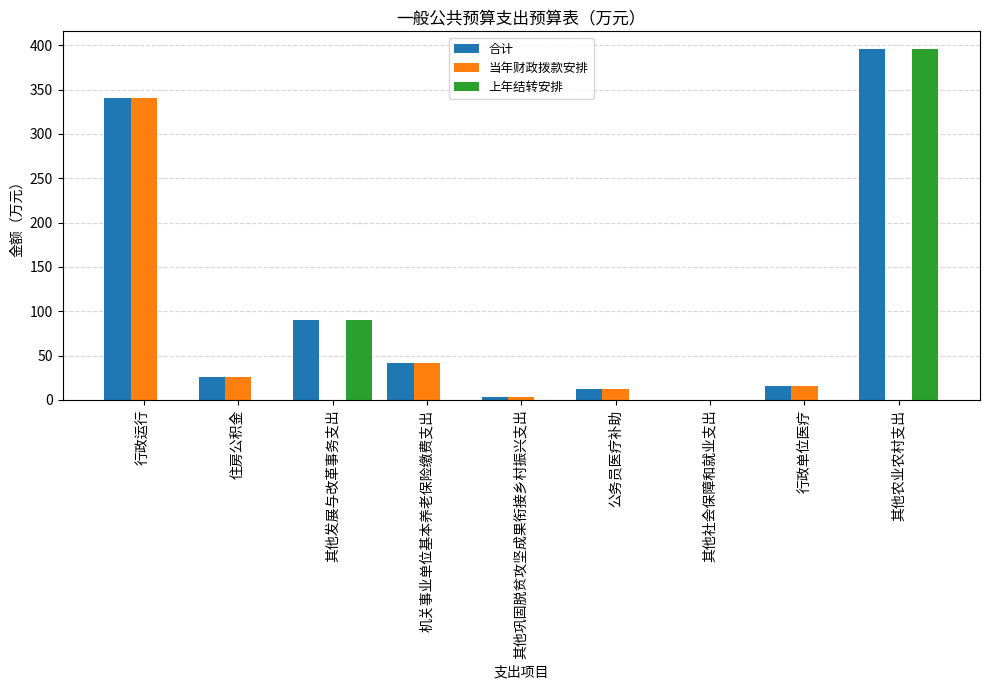

What value does the 当年财政拨款安排 series have at 机关事业单位基本养老保险缴费支出?

42.0